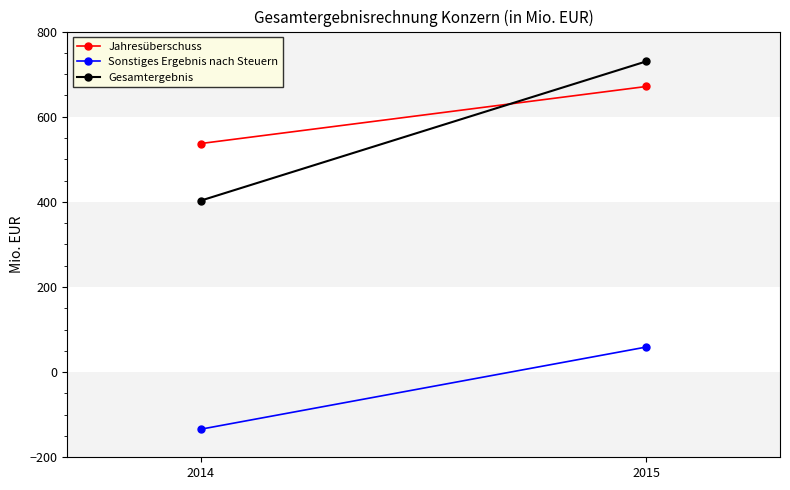

Which has a higher value, 2015 or 2014?

2015